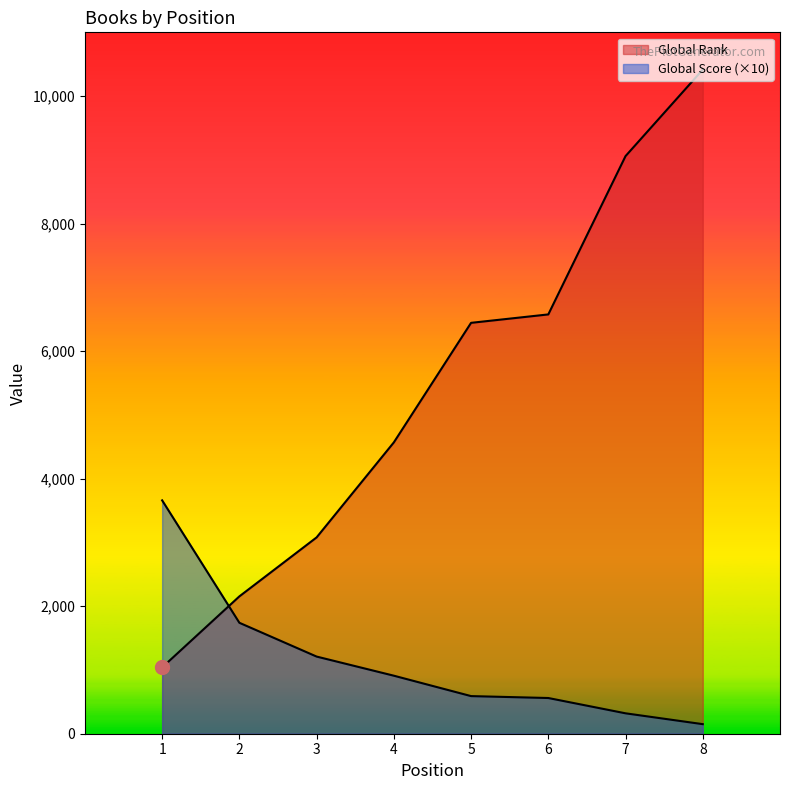

Reading left to right, transcribe all the data shown in this chart.

Global Rank: 1=1040	2=2154	3=3079	4=4569	5=6444	6=6576	7=9059	8=10415
Global Score: 1=3660	2=1740	3=1210	4=910	5=590	6=560	7=320	8=150